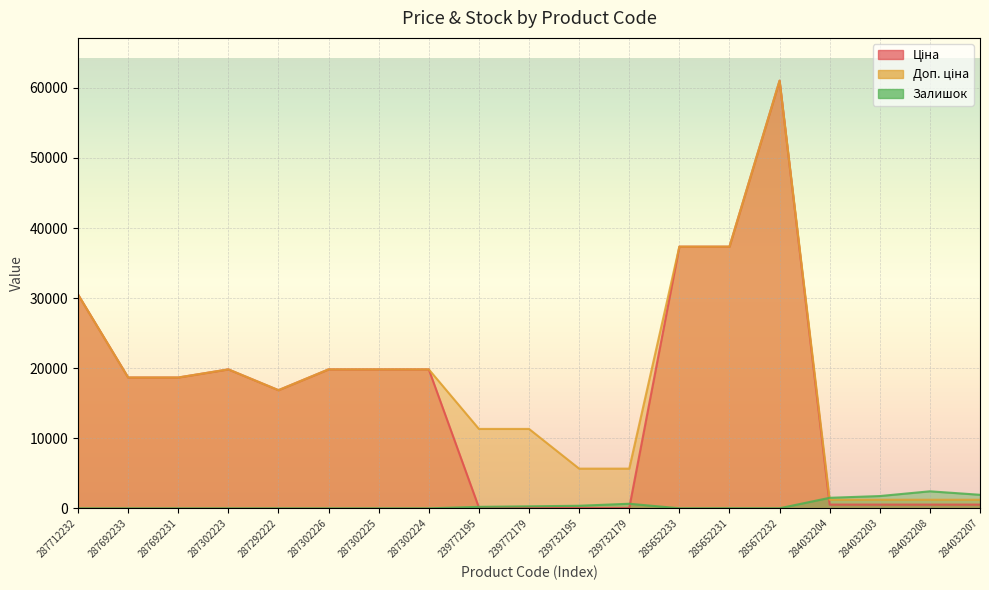

What is the value of the Ціна point at the 15th from the left?

61024.7